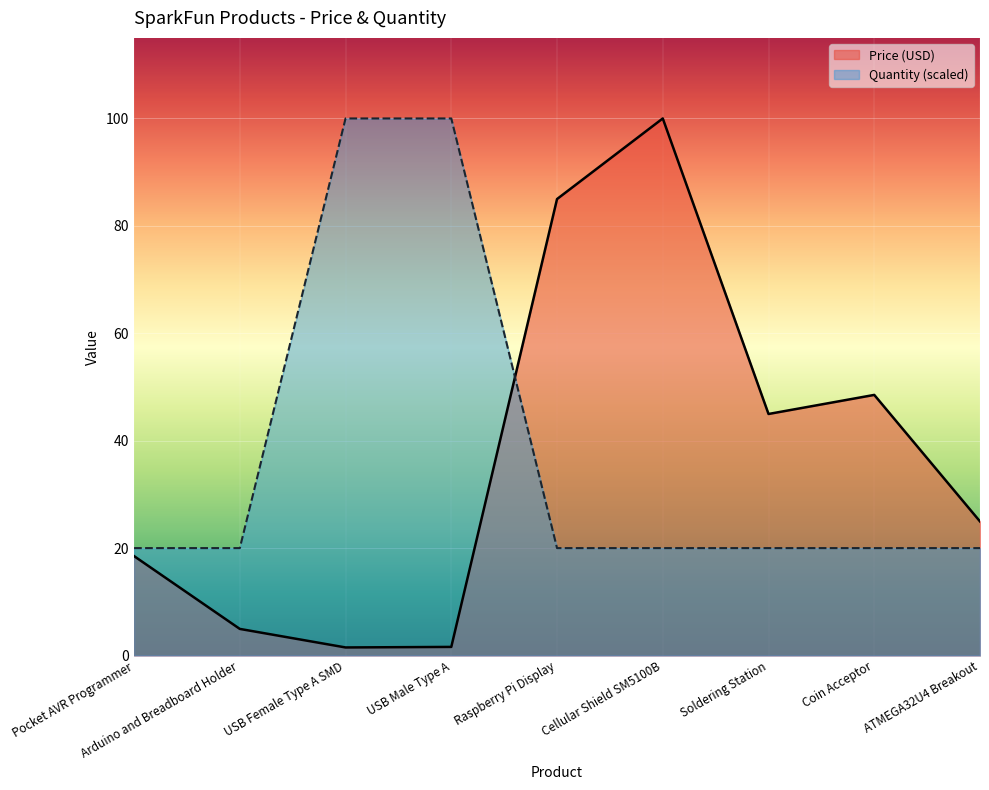

What is the label of the 4th point from the left?

USB Male Type A